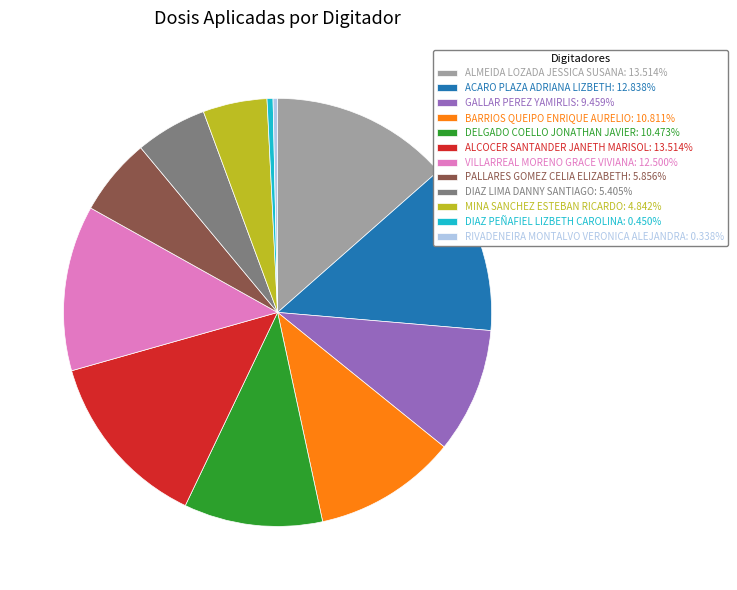

Count the number of slices in the pie.

12